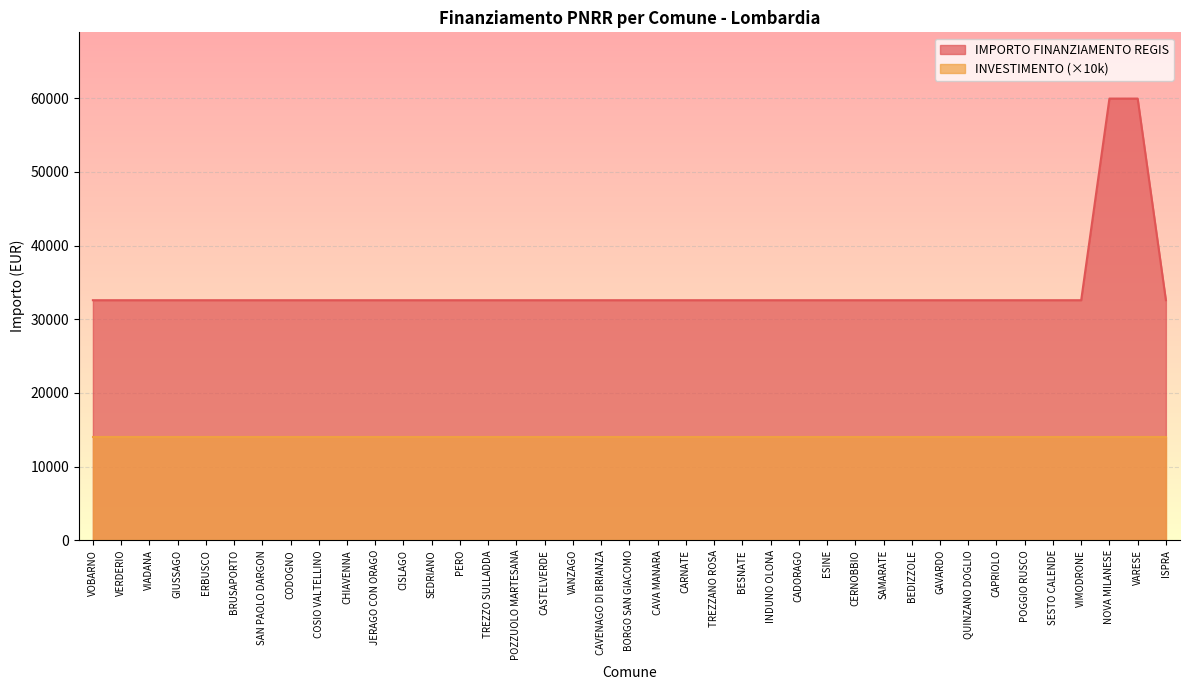

Approximately how many times larger is the value at CAPRIOLO compared to TREZZO SULLADDA?

1.0